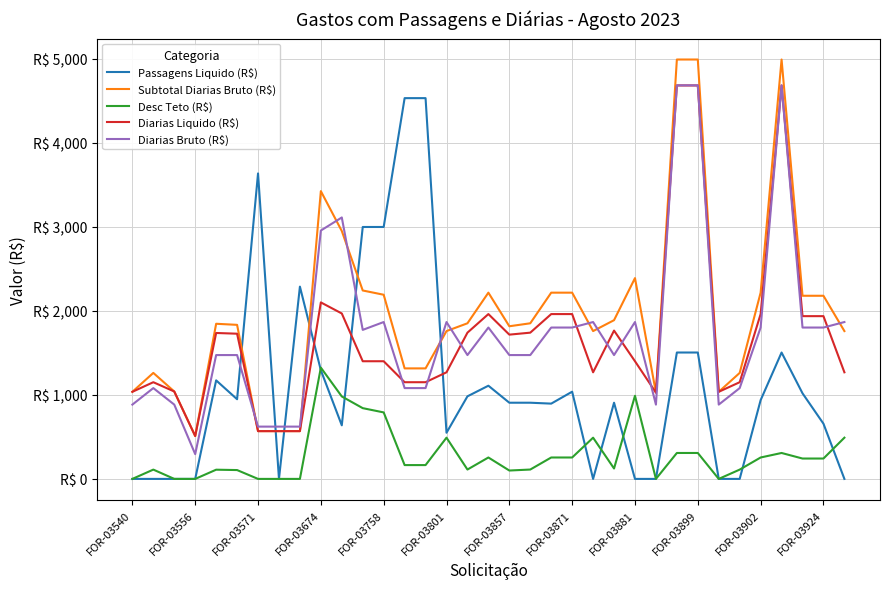

Reading left to right, transcribe all the data shown in this chart.

Passagens Liquido (R$): 0.0	0.0	0.0	0.0	1172.5	948.0	3634.7	0.0	2288.0	1292.9	637.4	2997.4	2997.4	4530.4	4530.4	549.0	982.5	1108.9	906.5	906.5	895.8	1037.7	0.0	906.5	0.0	0.0	1503.8	1503.8	0.0	0.0	937.2	1503.8	1018.5	657.0	0.0
Subtotal Diarias Bruto (R$): 1036.3	1261.2	1040.1	509.9	1845.8	1832.9	568.4	568.4	568.4	3424.0	2949.4	2241.9	2191.1	1315.0	1315.0	1758.9	1851.5	2216.0	1816.2	1851.5	2216.0	2216.0	1758.9	1888.5	2389.0	1026.3	4990.0	4990.0	1036.3	1261.2	2216.0	4990.0	2179.0	2179.0	1758.9
Desc Teto (R$): 0.0	110.7	0.0	0.0	109.6	105.3	0.0	0.0	0.0	1324.0	981.1	841.9	791.1	164.4	164.4	490.5	111.5	254.8	99.7	111.5	254.8	254.8	490.5	123.8	989.0	0.0	308.5	308.5	0.0	110.7	254.8	308.5	242.4	242.4	490.5
Diarias Liquido (R$): 1036.3	1150.5	1040.1	509.9	1736.3	1727.7	568.4	568.4	568.4	2100.0	1968.4	1400.0	1400.0	1150.5	1150.5	1268.4	1740.1	1961.2	1716.5	1740.1	1961.2	1961.2	1268.4	1764.7	1400.0	1026.3	4681.4	4681.4	1036.3	1150.5	1961.2	4681.4	1936.5	1936.5	1268.4
Diarias Bruto (R$): 884.1	1080.6	884.1	294.7	1473.5	1473.5	622.1	622.1	622.1	2955.2	3110.7	1773.1	1866.4	1080.6	1080.6	1866.4	1473.5	1801.0	1473.5	1473.5	1801.0	1801.0	1866.4	1473.5	1866.4	884.1	4682.5	4682.5	884.1	1080.6	1801.0	4682.5	1801.0	1801.0	1866.4